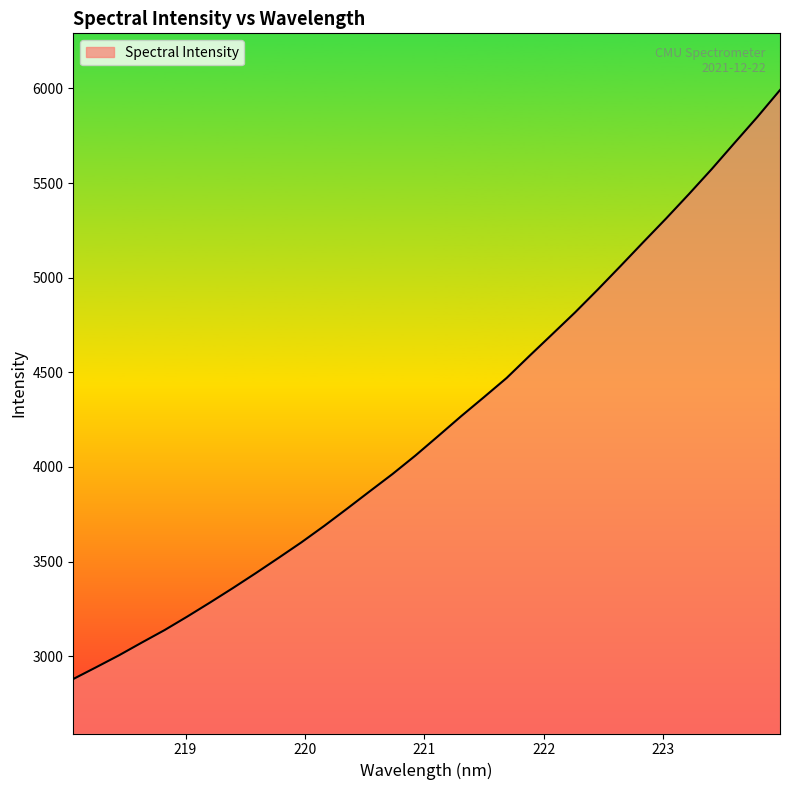

What is the difference between the maximum and minimum values?

3112.0